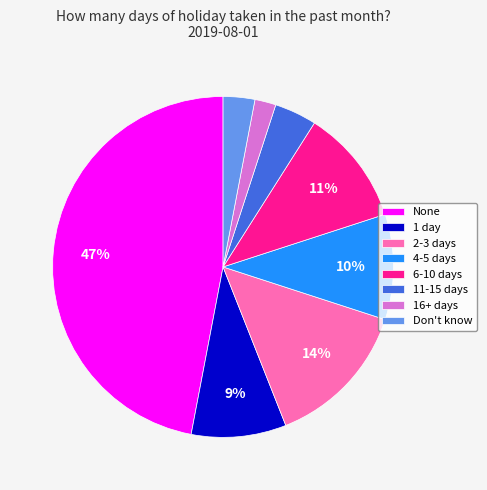

The 6-10 days slice represents 11% of the pie. True or false?

True